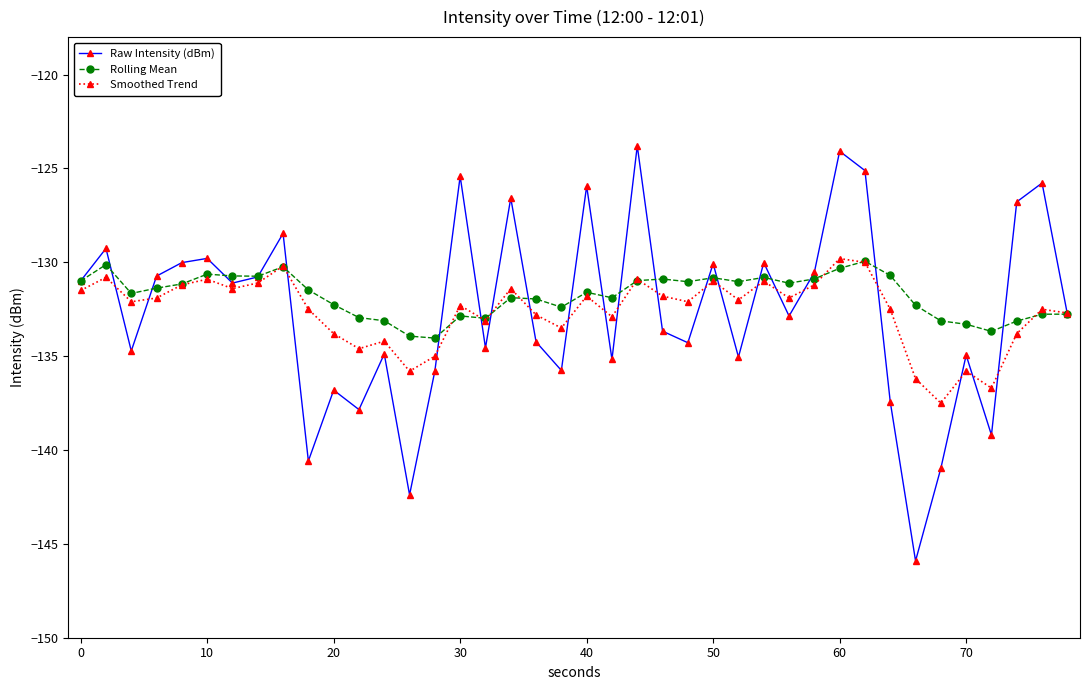

What is the difference between the maximum and second lowest values in the Rolling Mean series?

4.0